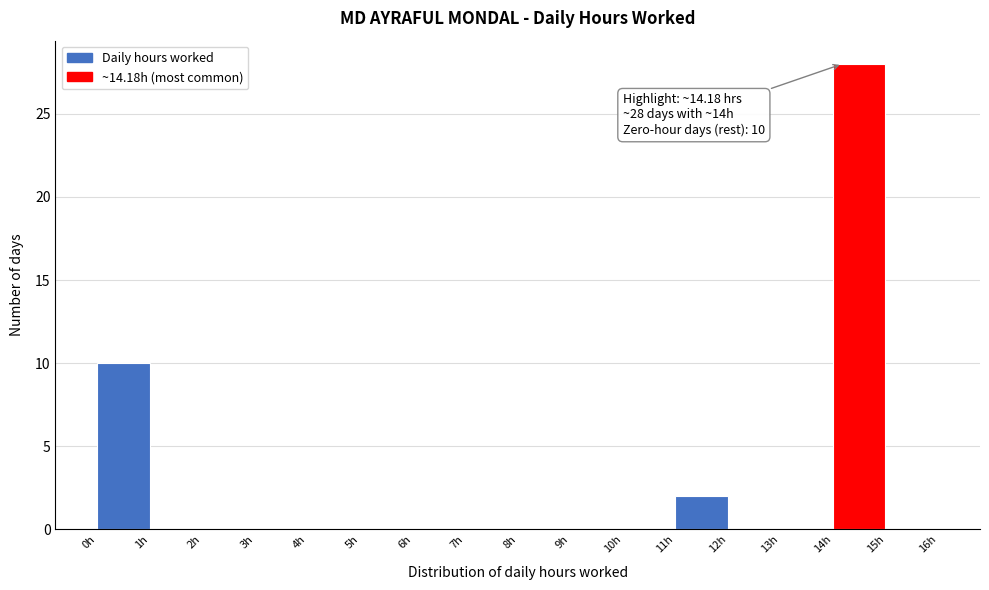

Which range on the x-axis has the tallest bar?

14 to 15